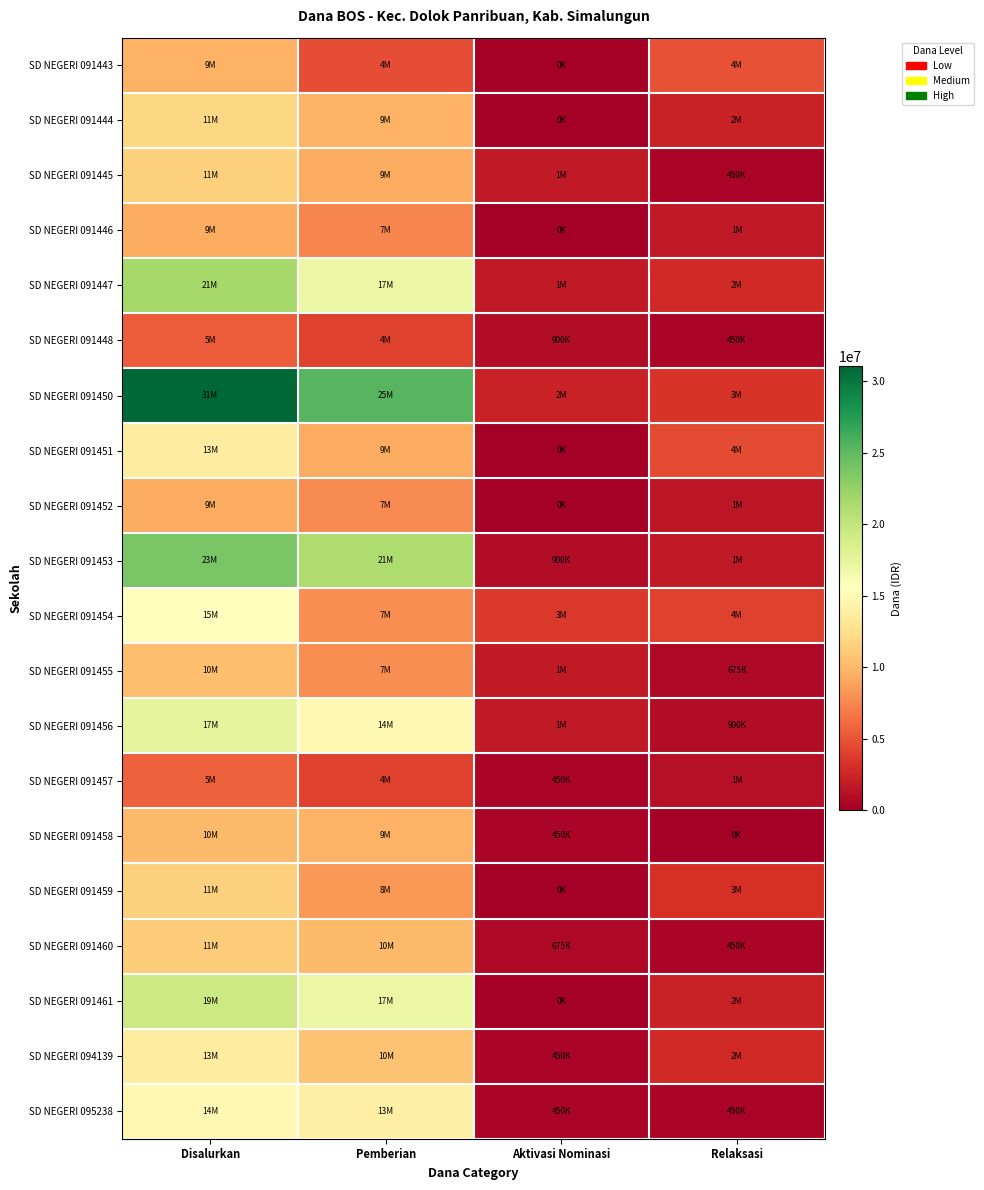

Which series has the largest total across all categories?

SD NEGERI 091450